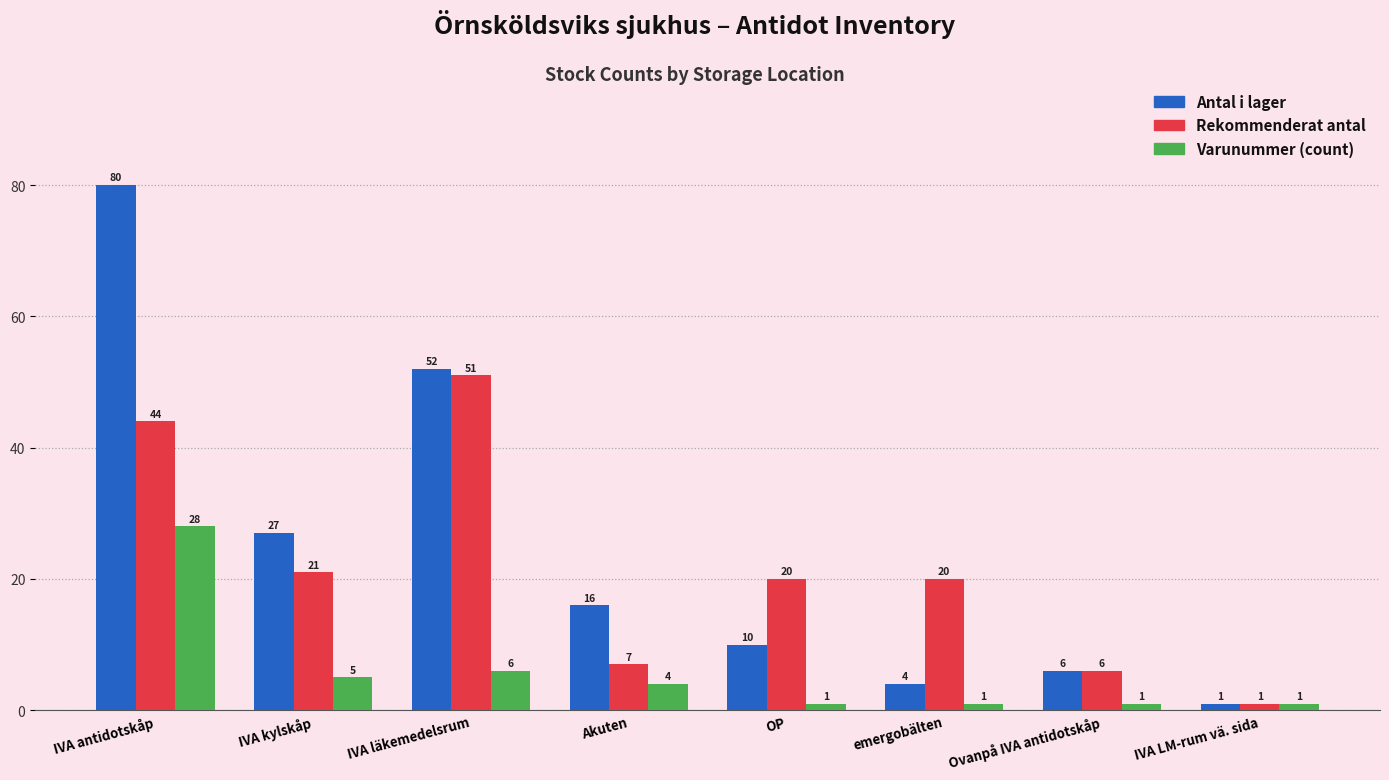

How many groups of bars are there?

8